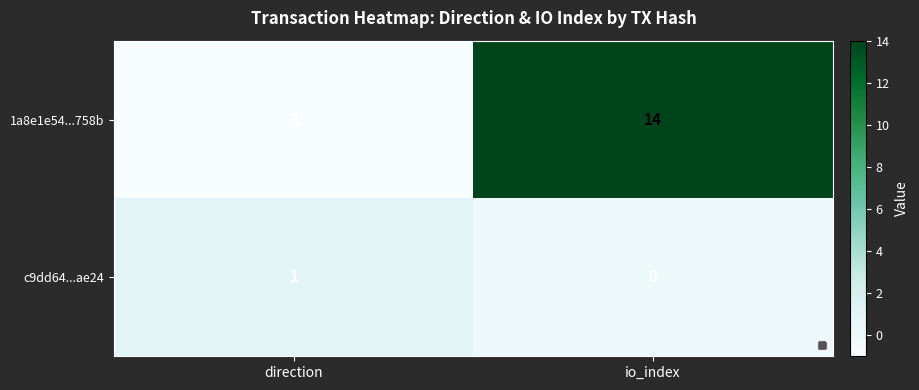

Reading left to right, transcribe all the data shown in this chart.

1a8e1e54...758b: -1	14
c9dd64...ae24: 1	0